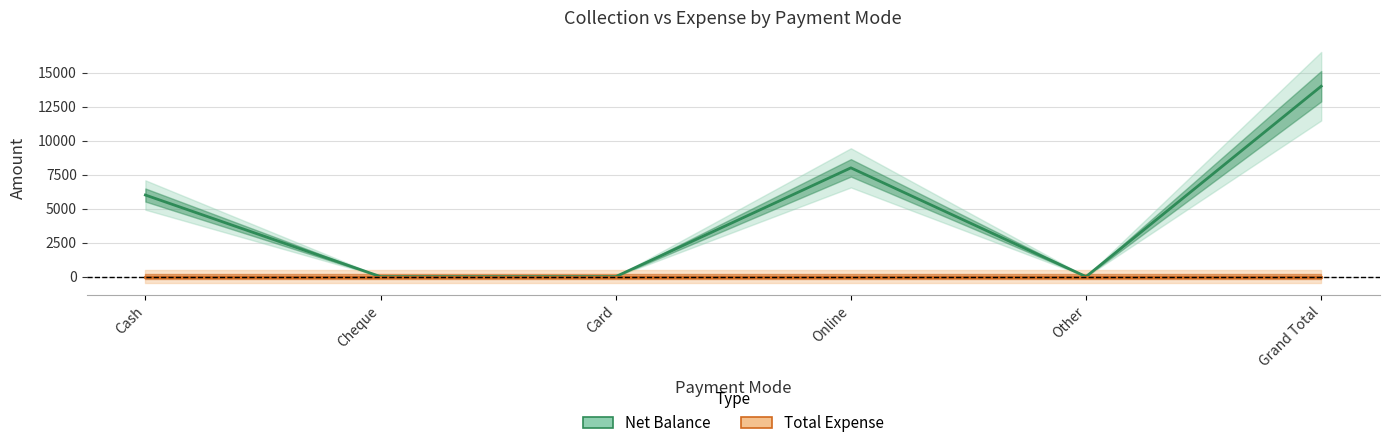

What is the maximum value shown in the chart?

14002